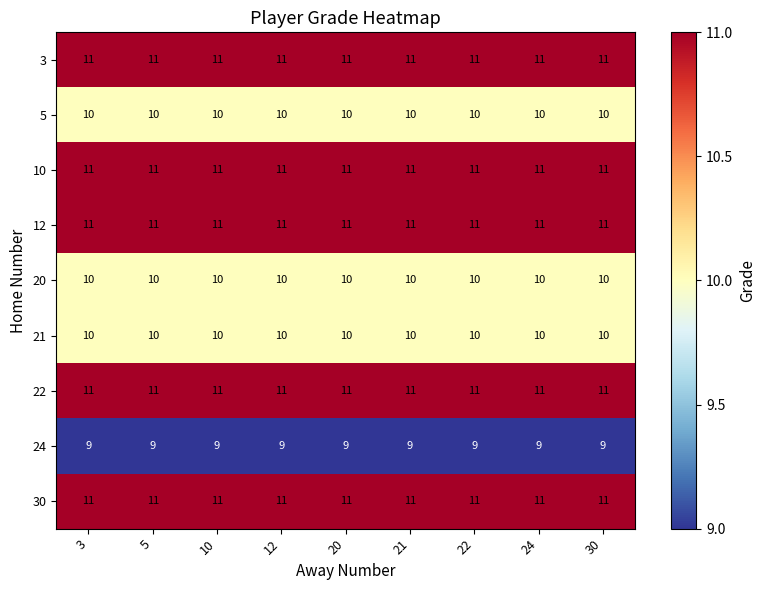

What is the average value of the 20 series?

10